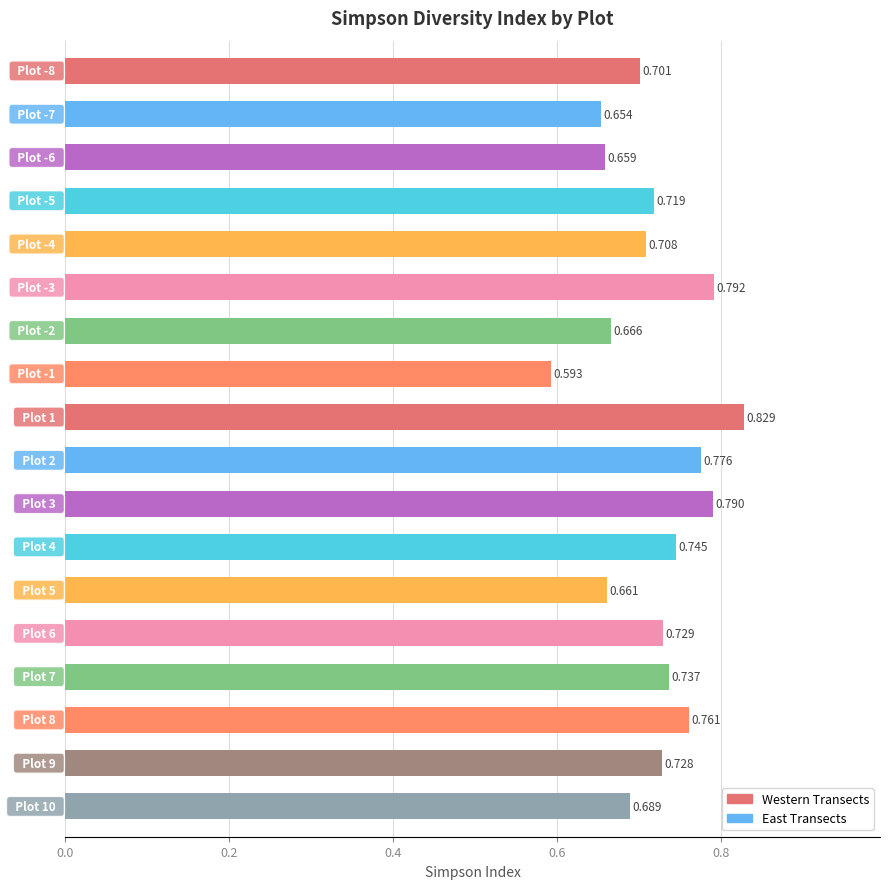

Count the number of data series in this chart.

1